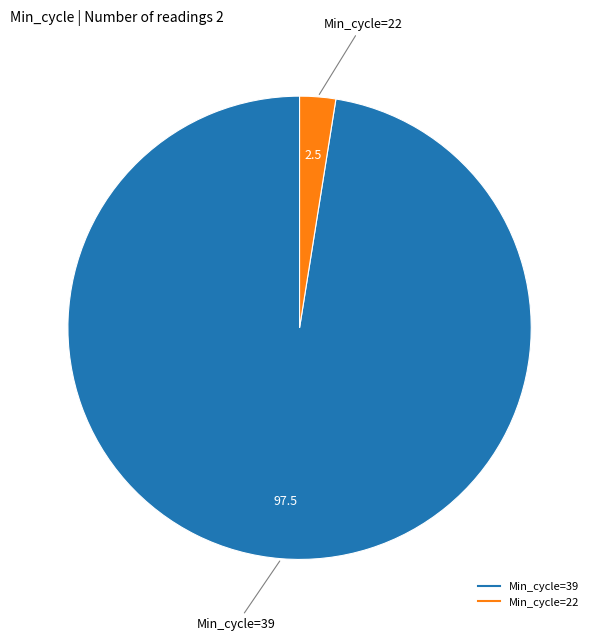

Does any single category account for the majority?

Yes